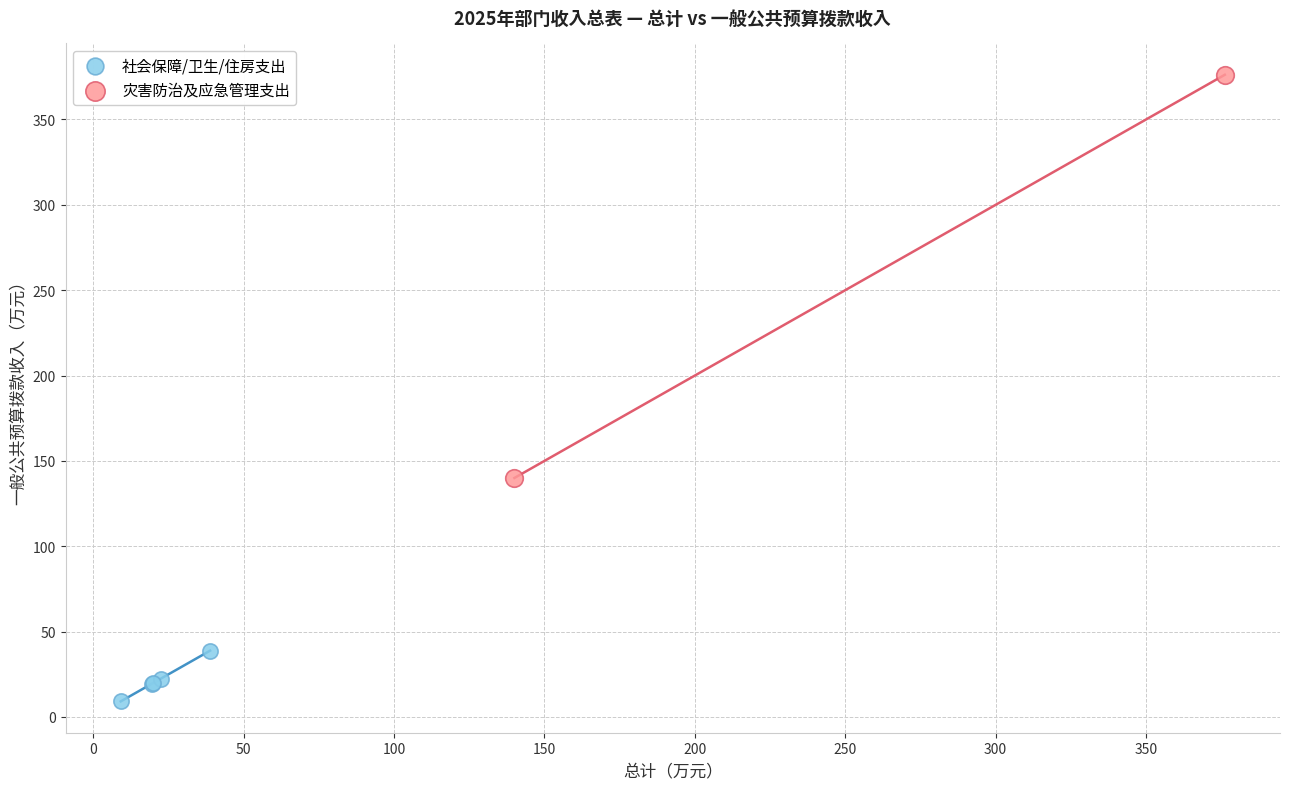

Which series has the widest spread of Y values?

灾害防治及应急管理支出